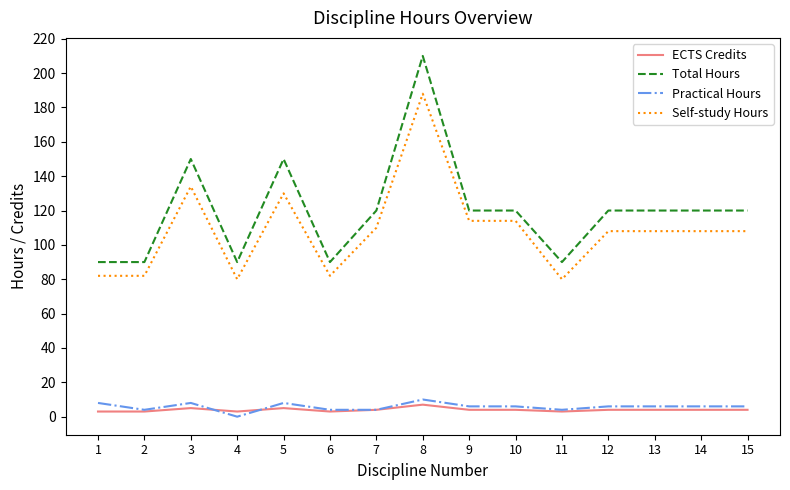

What is the difference between the highest and lowest values at 9?

116